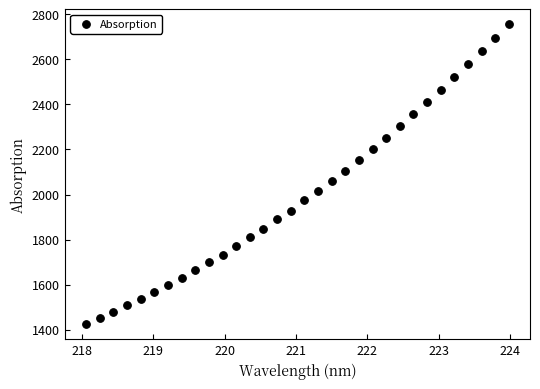

What is the range of Y values (max minus min)?

1332.3